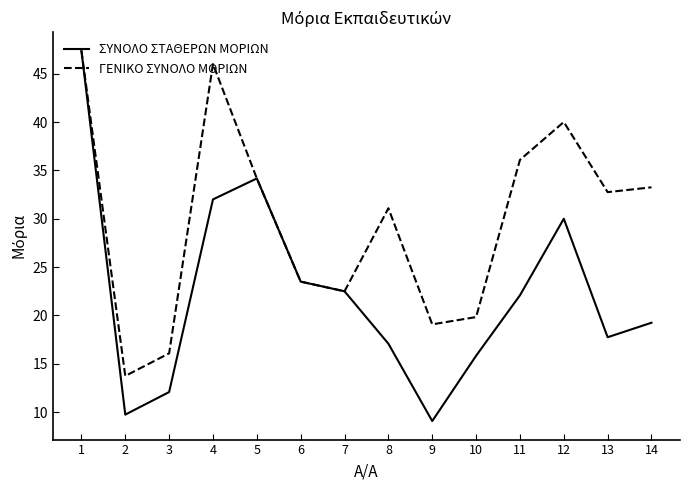

At which label is ΓΕΝΙΚΟ ΣΥΝΟΛΟ ΜΟΡΙΩΝ closest to 30?

8